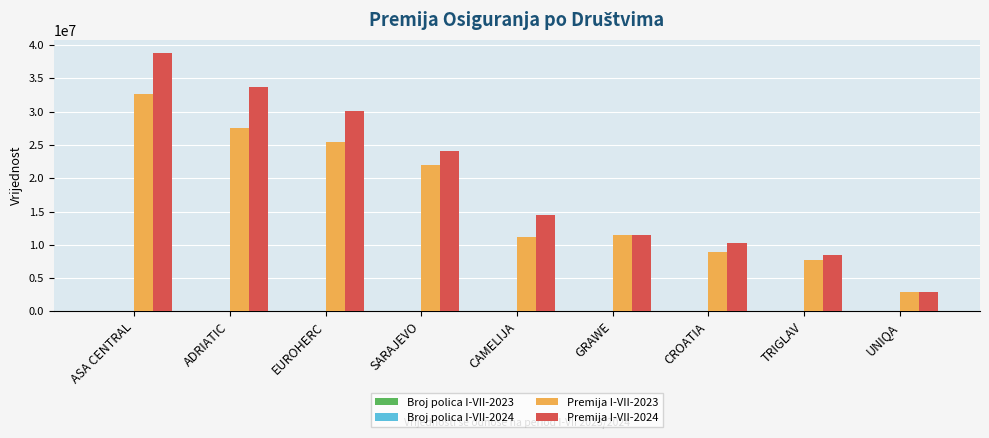

Is it true that Premija I-VII-2023 equals 25462336 at EUROHERC?

True